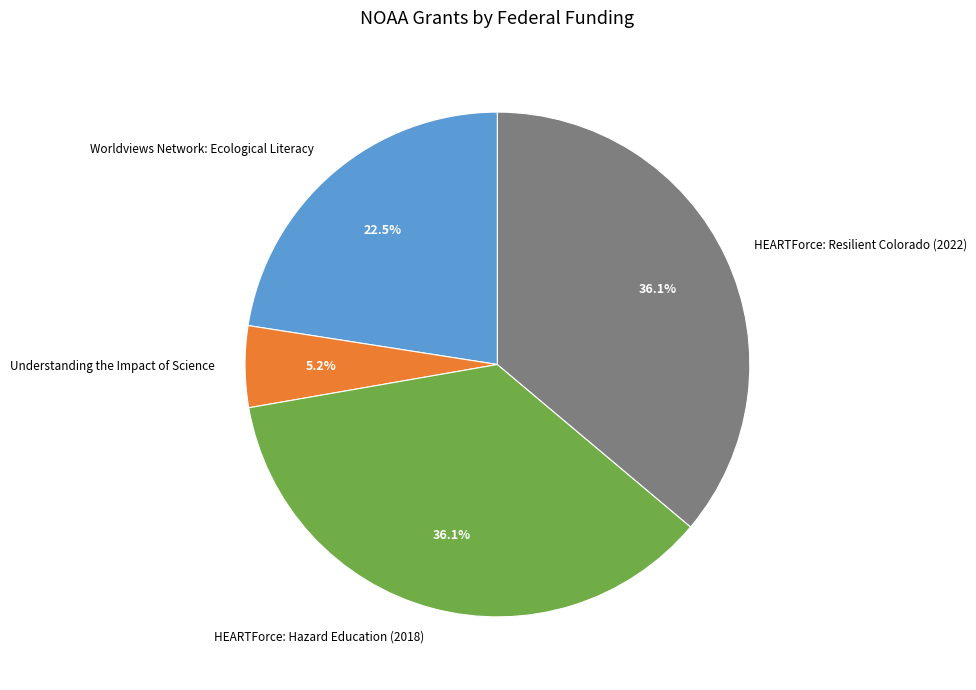

Which has a higher value, Understanding the Impact of Science or Worldviews Network: Ecological Literacy?

Worldviews Network: Ecological Literacy